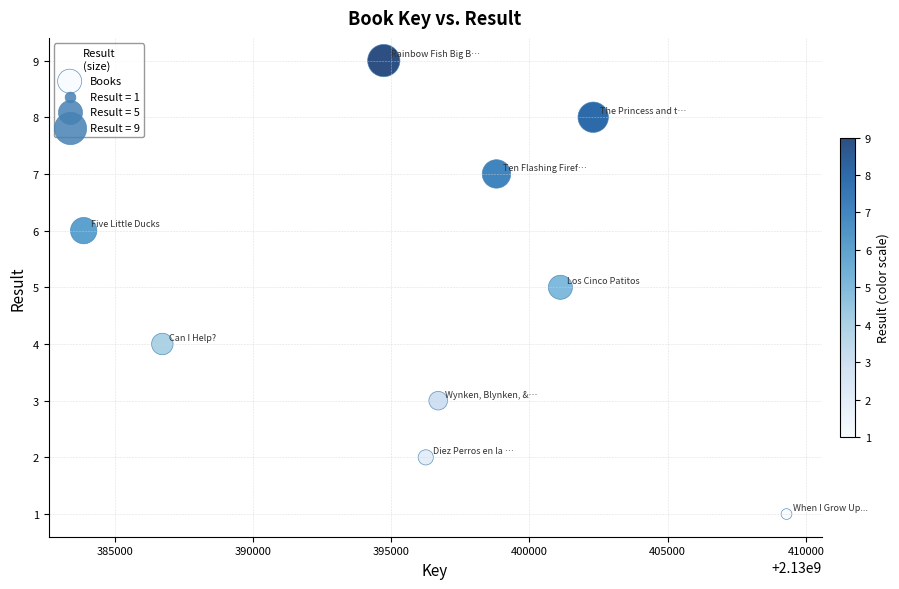

What is the average Y value?

5